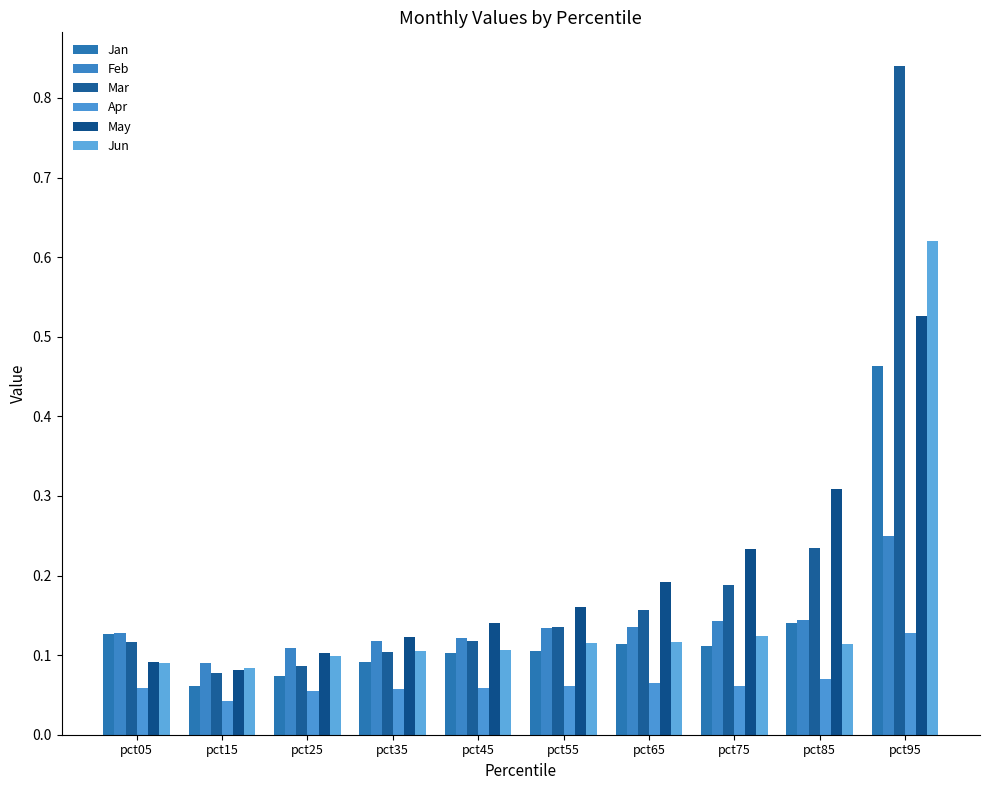

What is the maximum value shown in the chart?

0.8